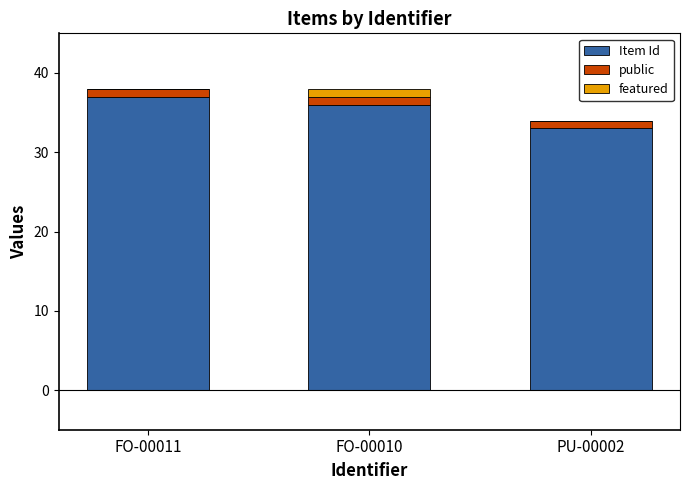

What is the total value across all series at FO-00010?

38